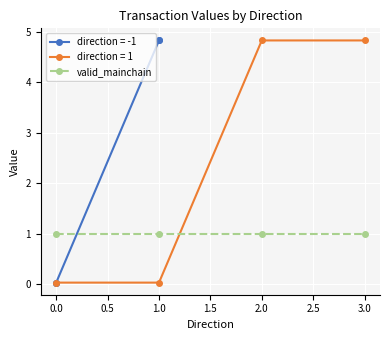

Between which two adjacent categories do direction = 1 and valid_mainchain first intersect?

1.0 and 2.0